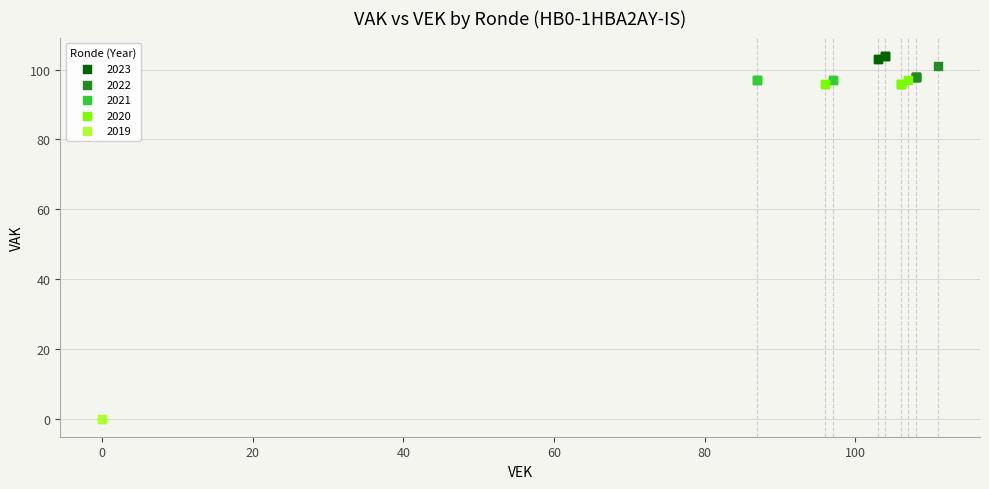

What are all the series names shown in the legend?

2023, 2022, 2021, 2020, 2019